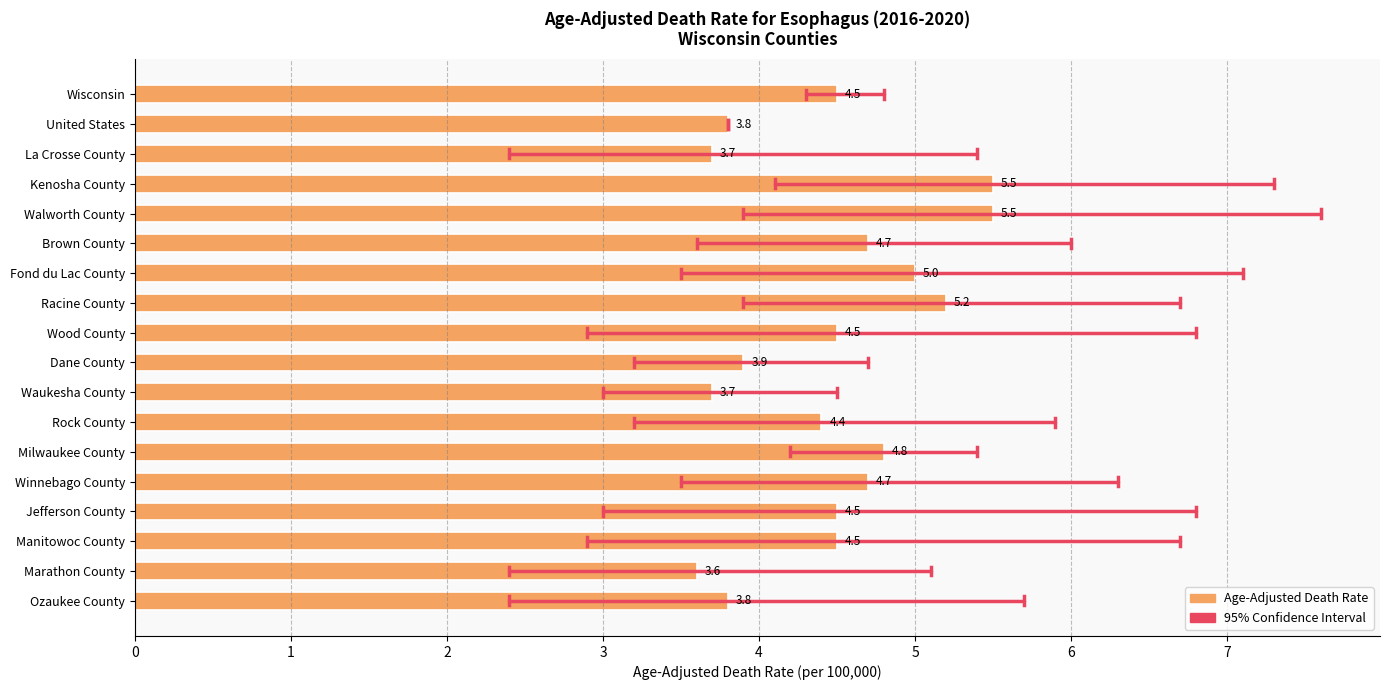

What is the maximum value shown in the chart?

5.5